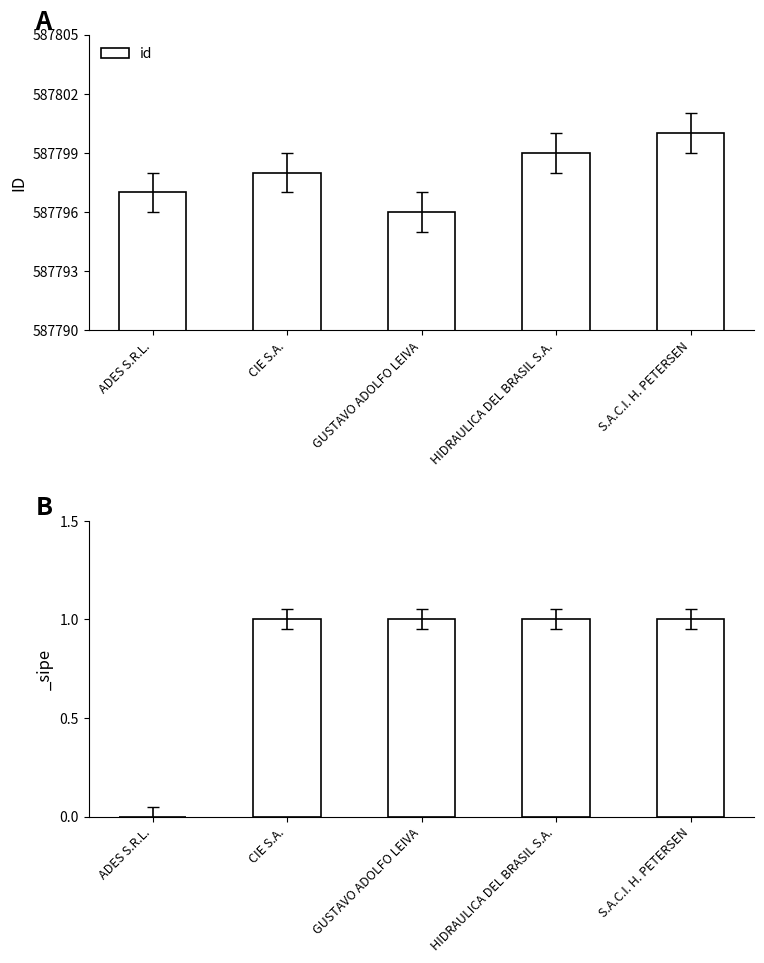

Reading right to left, what are all the values shown in this chart?

S.A.C.I. H. PETERSEN=587800	HIDRAULICA DEL BRASIL S.A.=587799	GUSTAVO ADOLFO LEIVA=587796	CIE S.A.=587798	ADES S.R.L.=587797